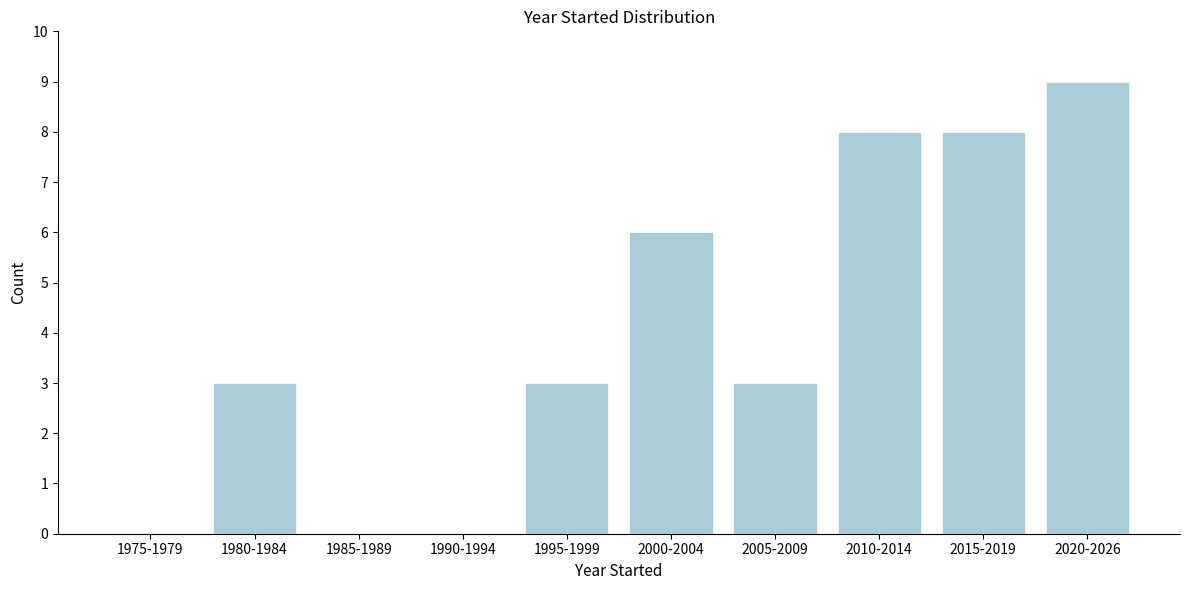

Reading right to left, what are all the values shown in this chart?

2020-2026=9	2015-2019=8	2010-2014=8	2005-2009=3	2000-2004=6	1995-1999=3	1990-1994=0	1985-1989=0	1980-1984=3	1975-1979=0